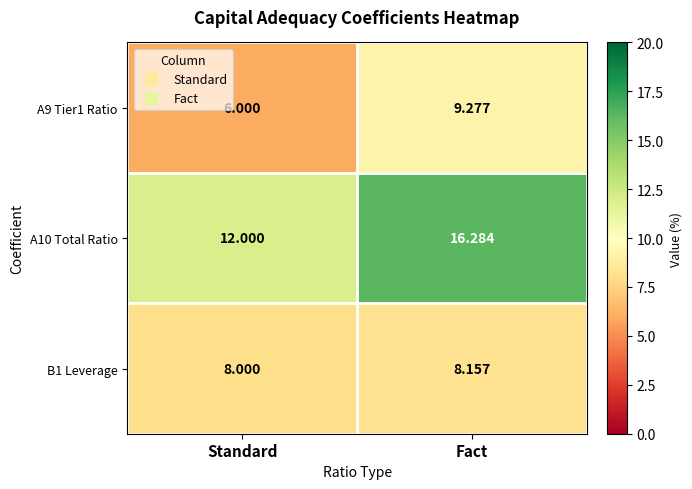

Is the value of A9 Tier1 Ratio at Fact greater than the value of B1 Leverage at Standard?

Yes